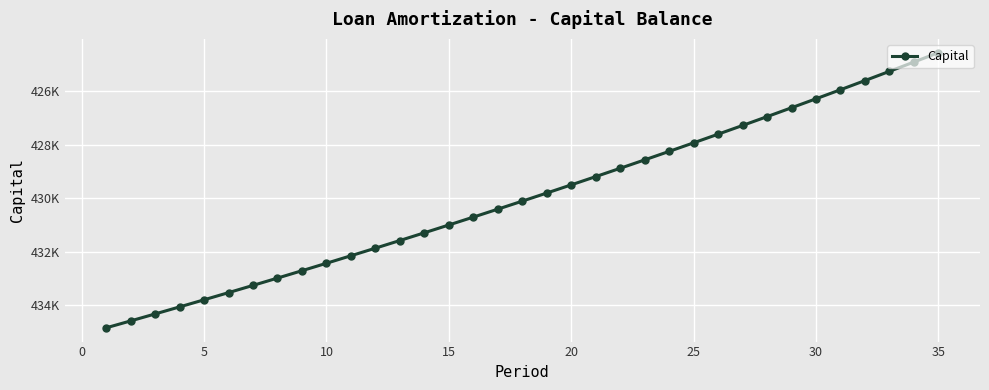

How many data points are above 430110?

18